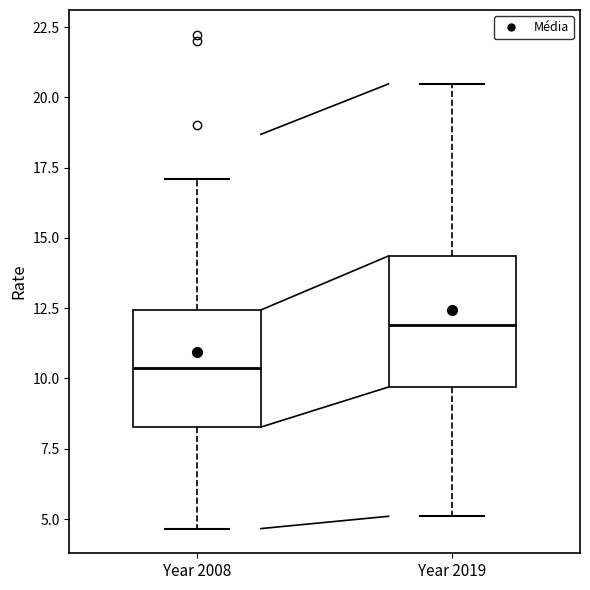

Reading left to right, read every box against the y-axis: the position of its median line, the range the box covers, and the ends of its whiskers. The values are not printed on the chart, so give them approximately, as read against the axis.

Year 2008: median 10.5, box 8.5 to 12.5, whiskers 4.5 to 17.0
Year 2019: median 12.0, box 9.5 to 14.5, whiskers 5.0 to 20.5